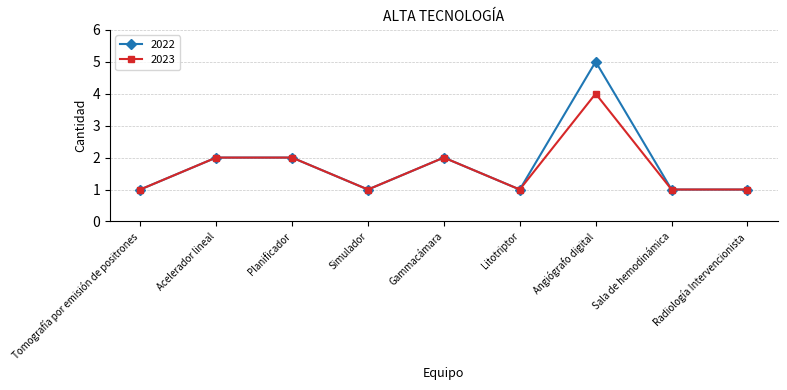

What value does the 2022 series have at Litotriptor?

1